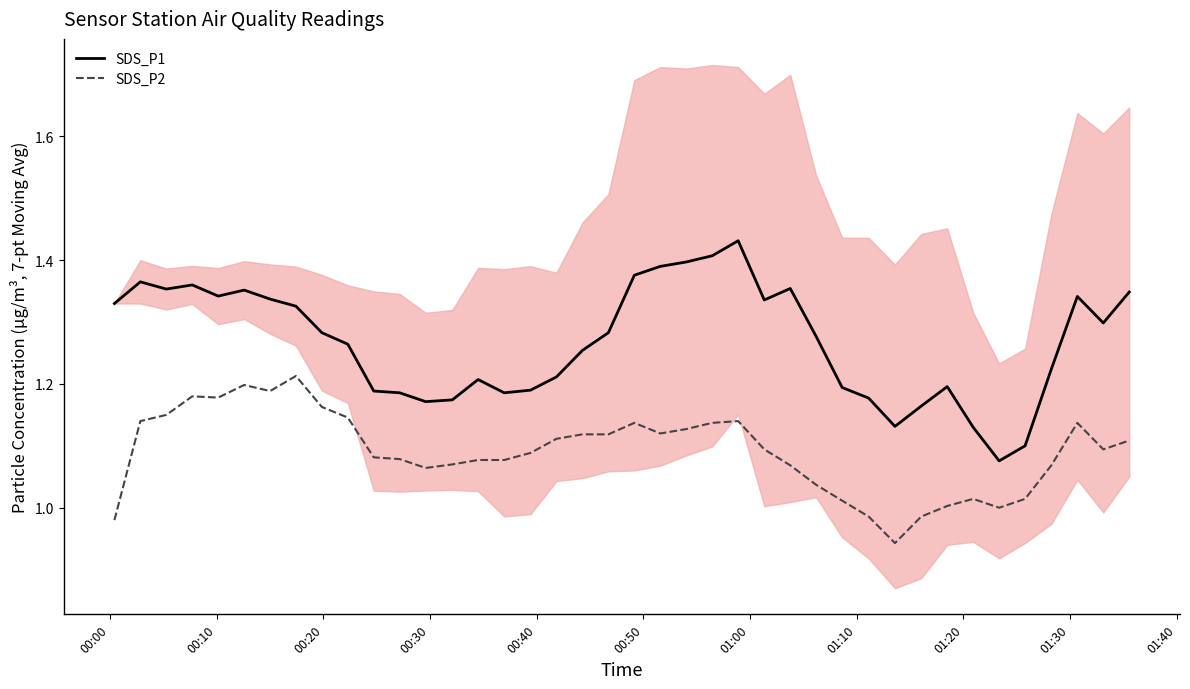

Count the number of categories in the chart.

40